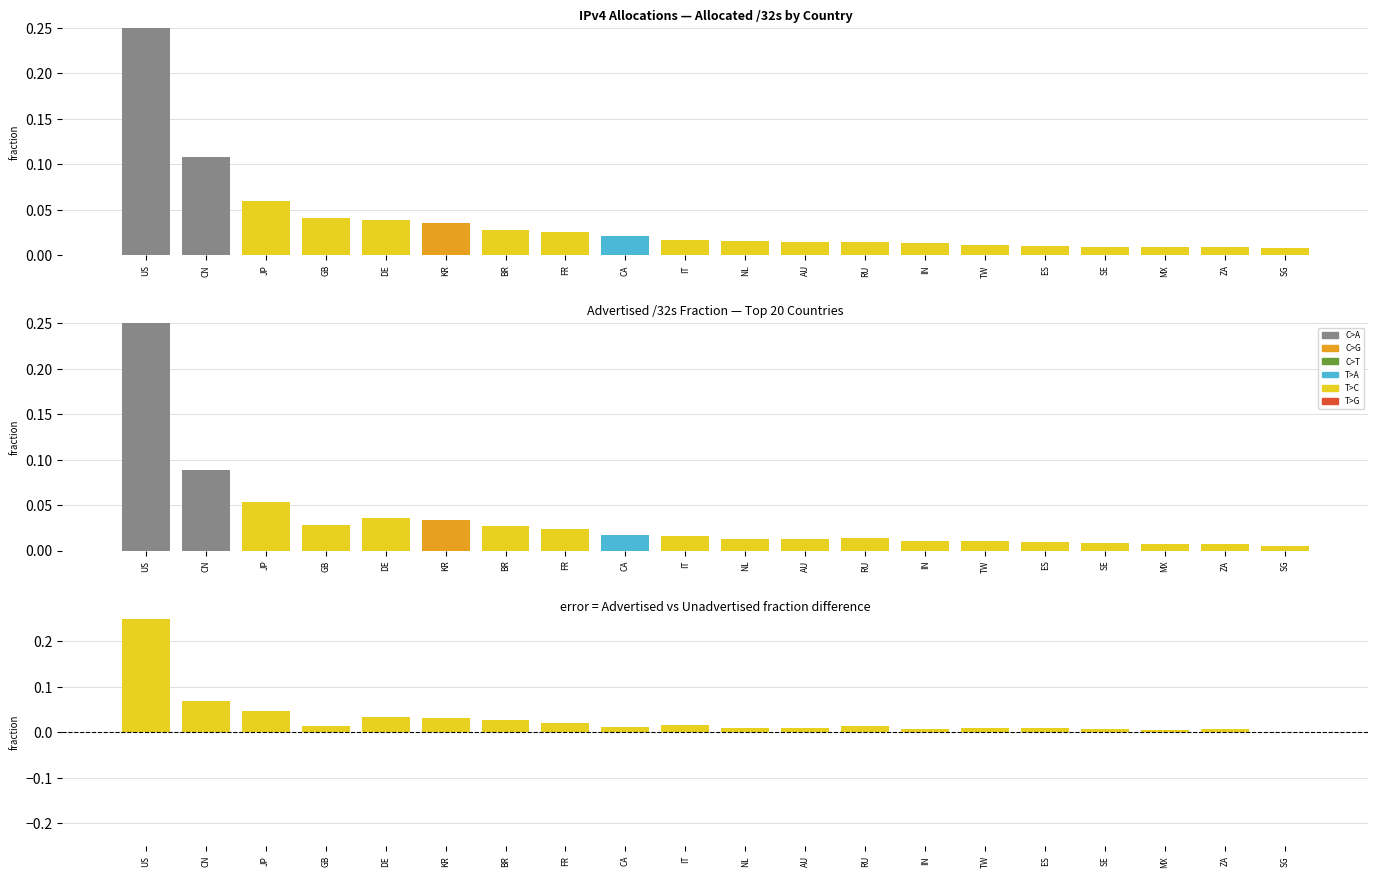

At which category is the sum across all series the highest?

US